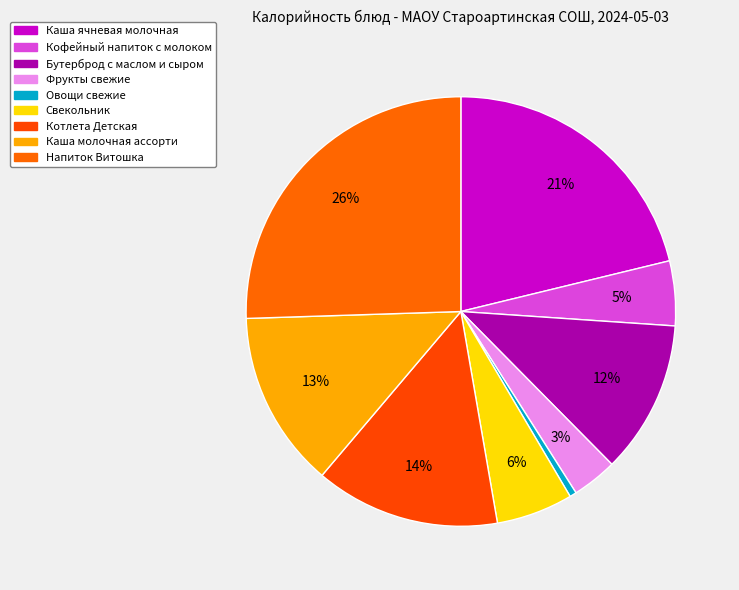

To the nearest percent, what percentage of the pie is Свекольник?

6%